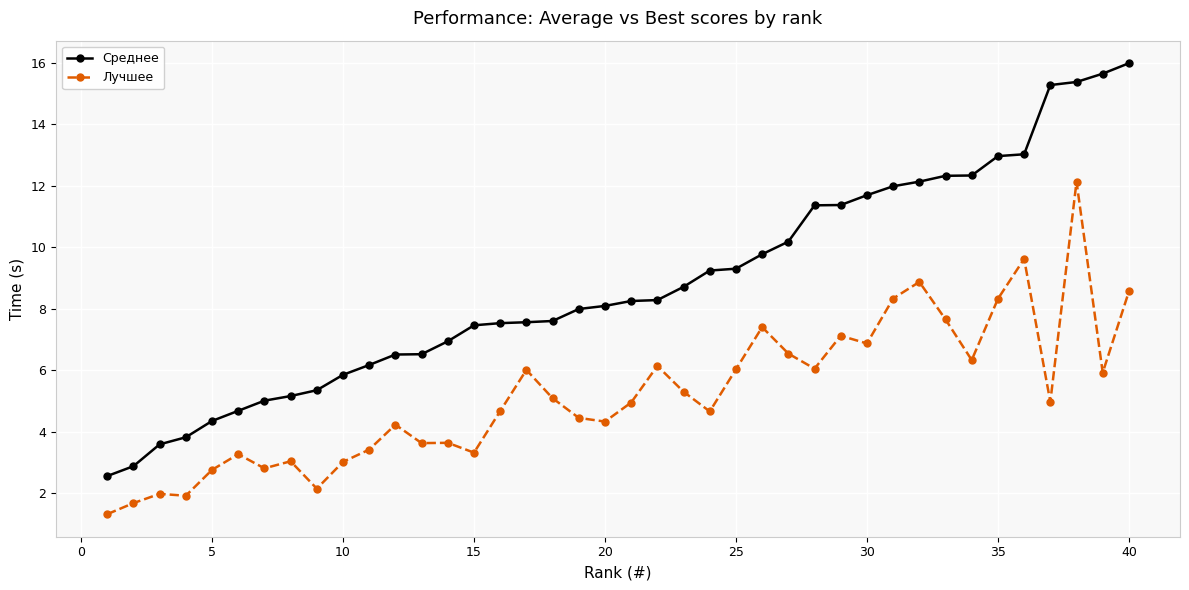

Which series has the largest total across all categories?

Среднее